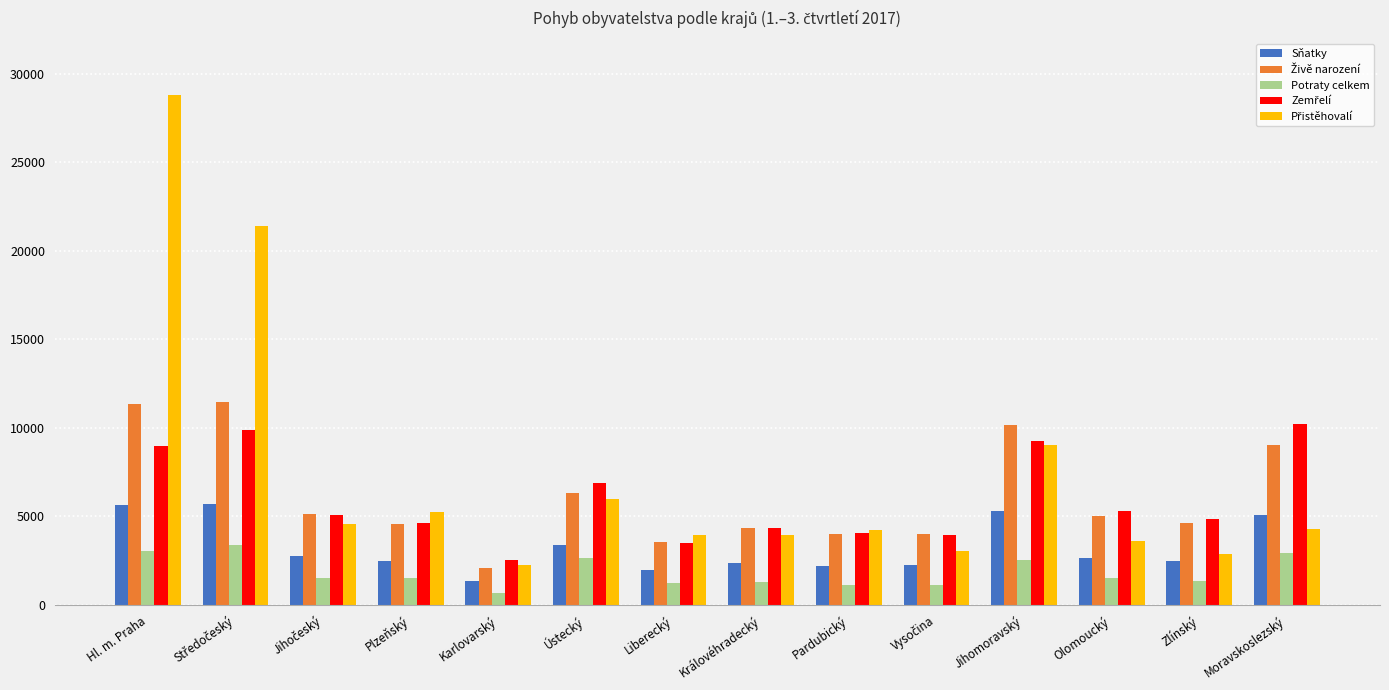

What is the maximum value for Potraty celkem?

3375